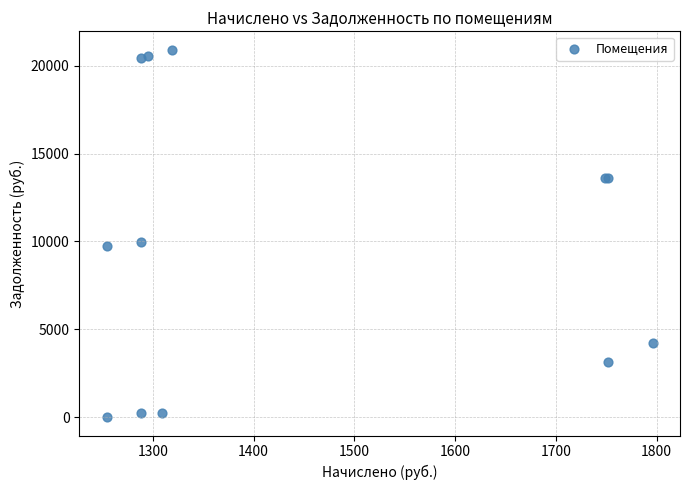

What Y value in the scatter plot is closest to 10453?

9980.6